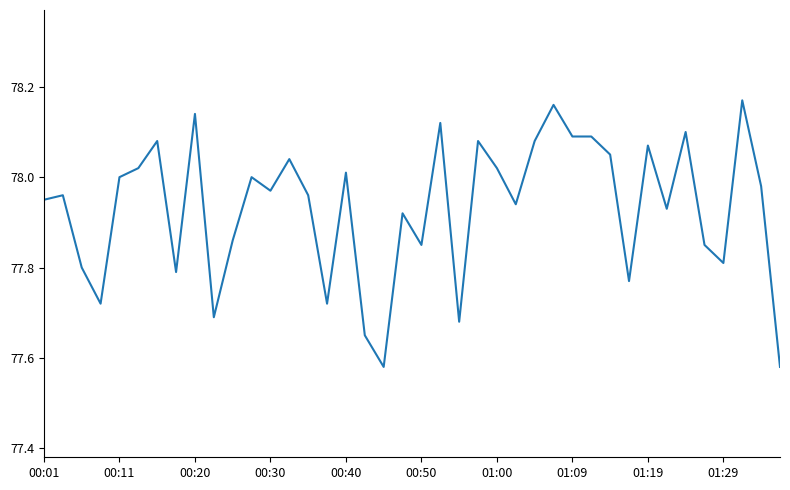

True or false: there are more than 0 points higher than both neighbors.

True